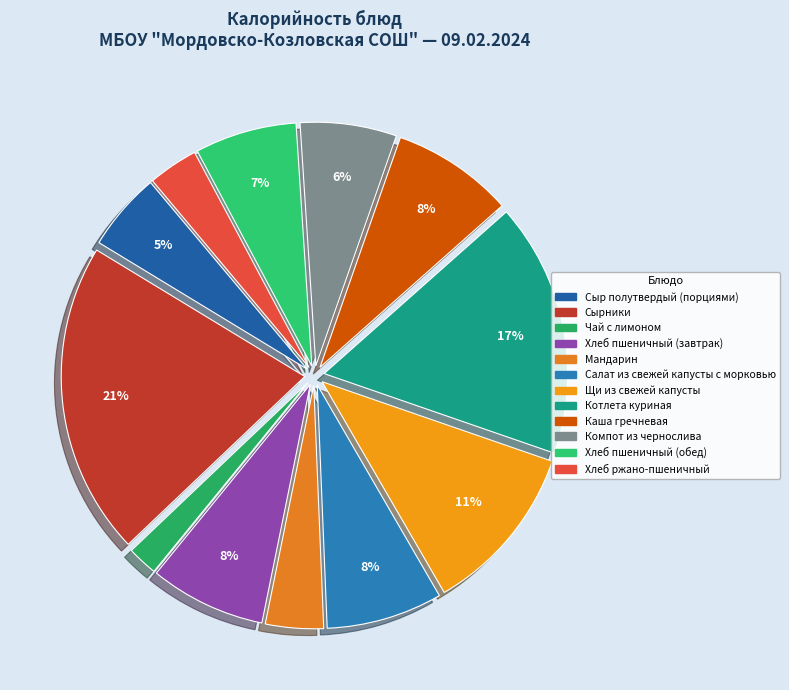

Count the number of slices in the pie.

12